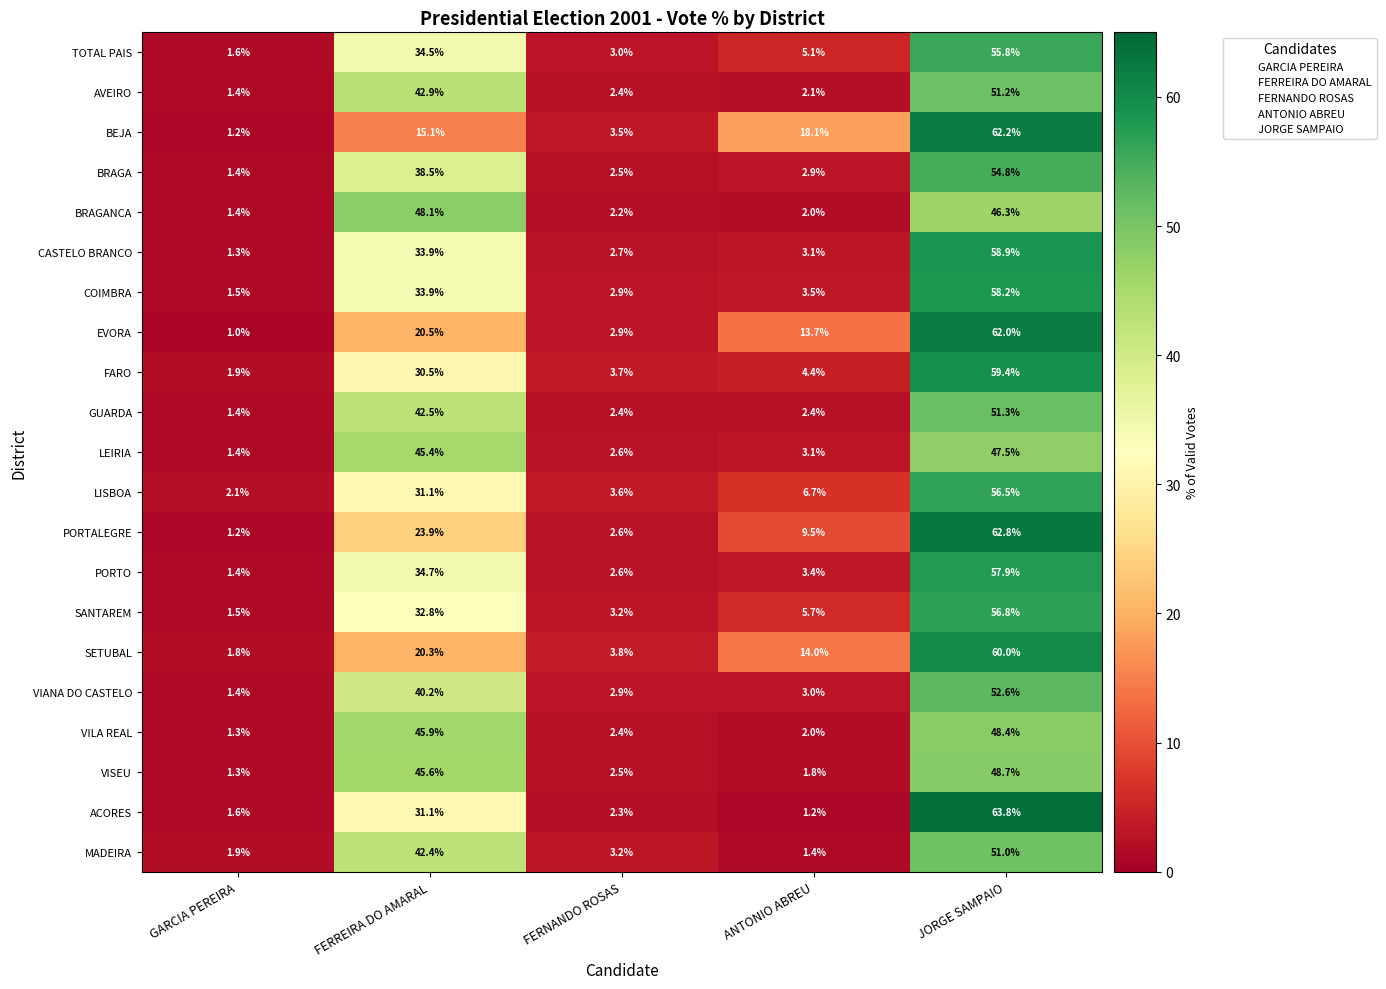

What is the difference between the VIANA DO CASTELO values at GARCIA PEREIRA and ANTONIO ABREU?

1.6